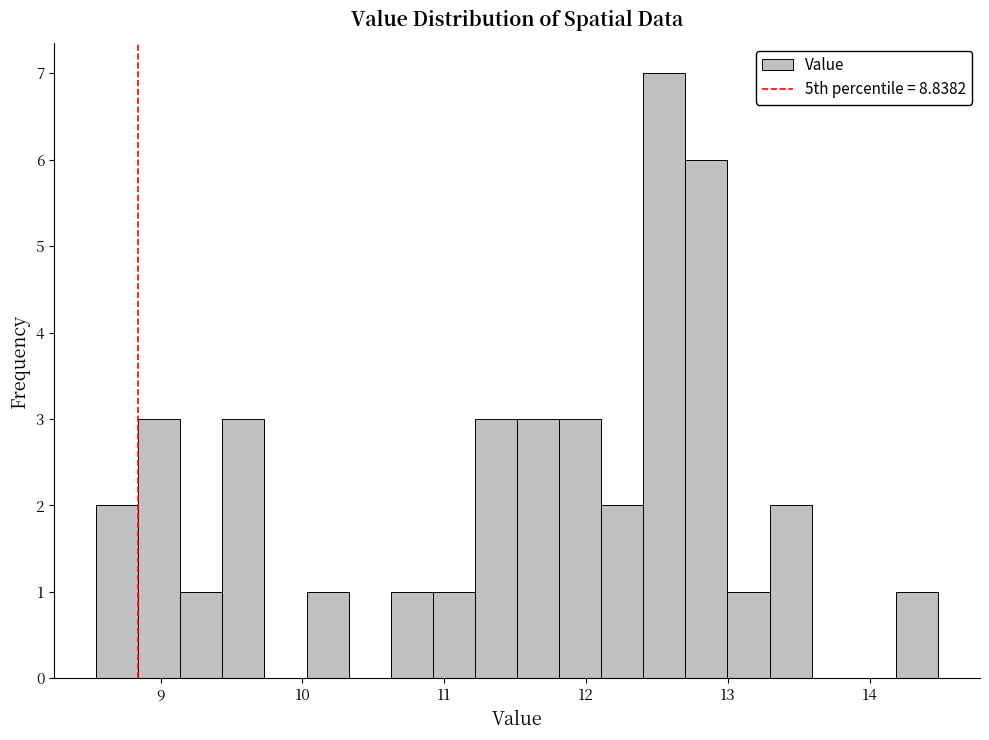

Read against the x-axis, roughly where is the centre of the tallest bar?

12.6